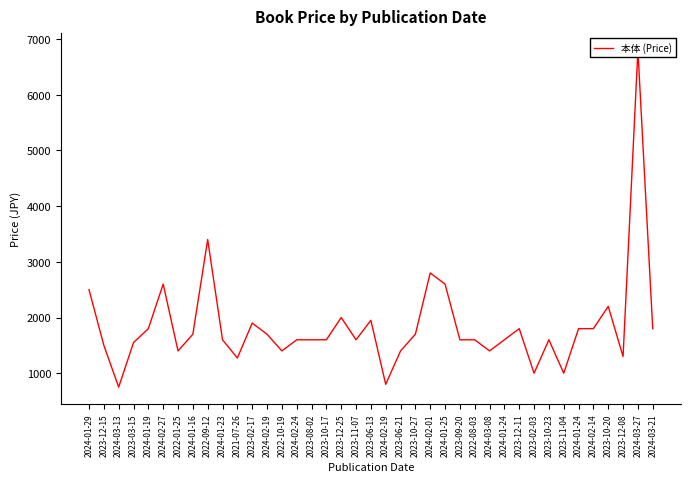

The chart shows a value of 800 at 2024-02-19. True or false?

True